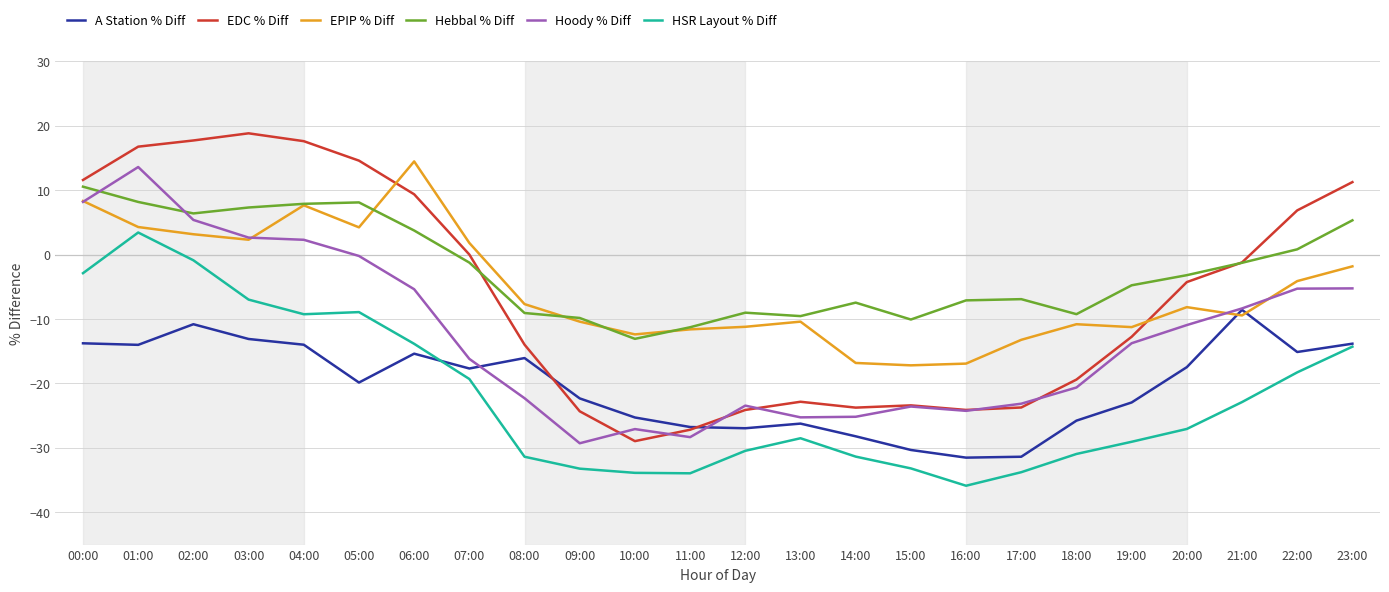

What is the minimum value shown in the chart?

-35.9